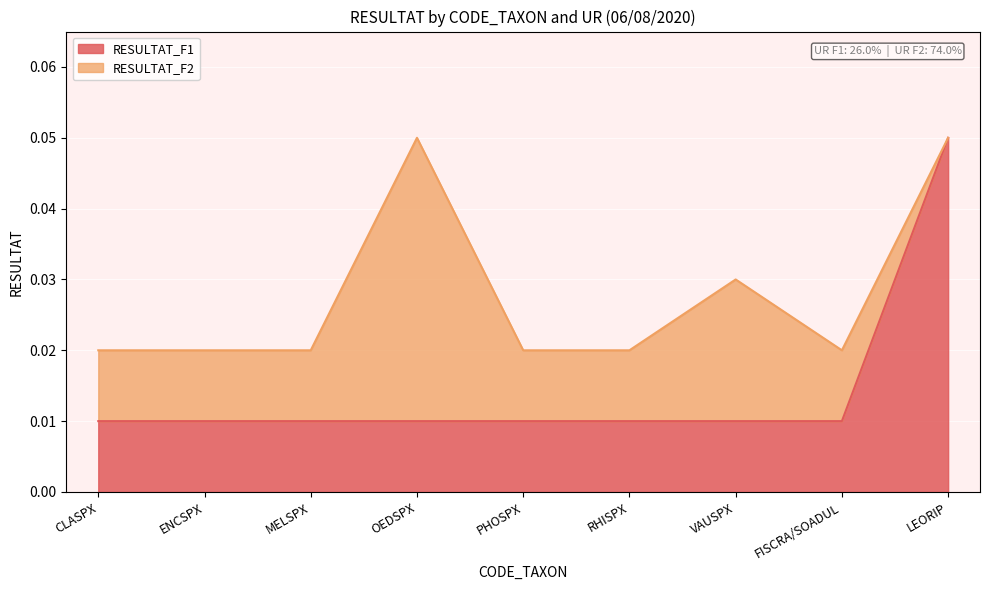

What is the label of the 2nd point from the left?

ENCSPX